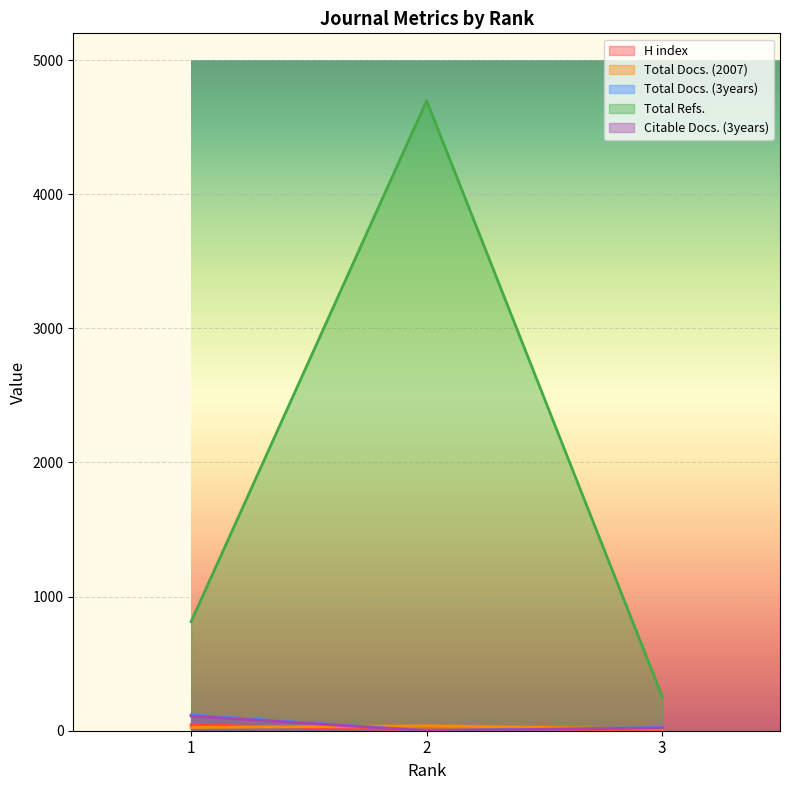

At which label is H index closest to 25?

3